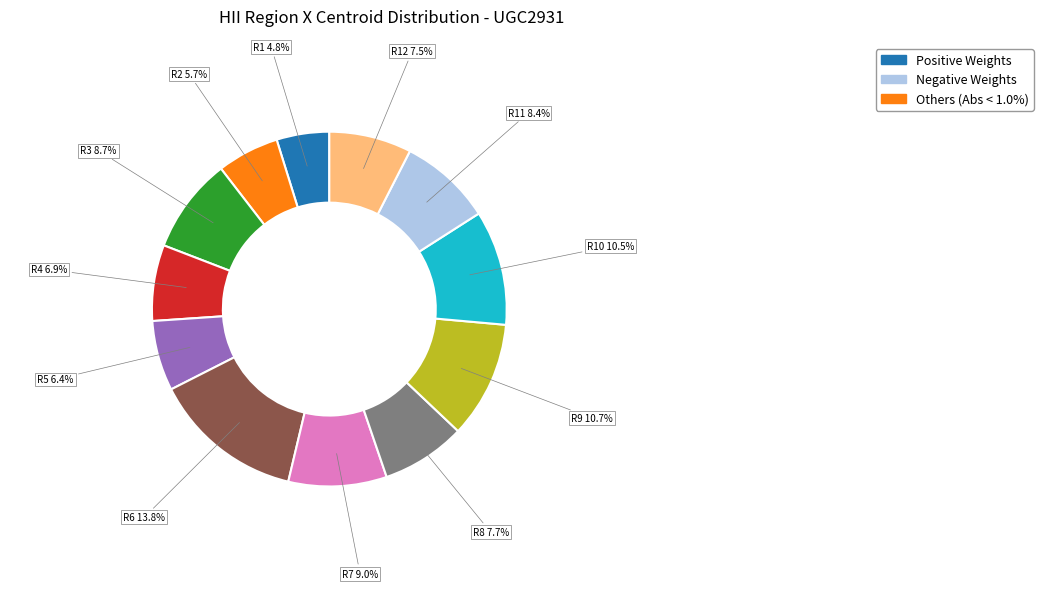

Is there a majority slice in this chart?

No